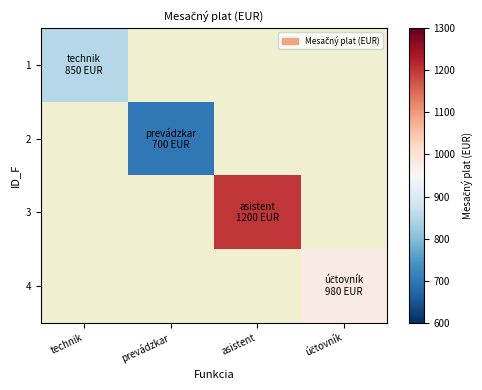

What is the greatest value displayed?

1200.0